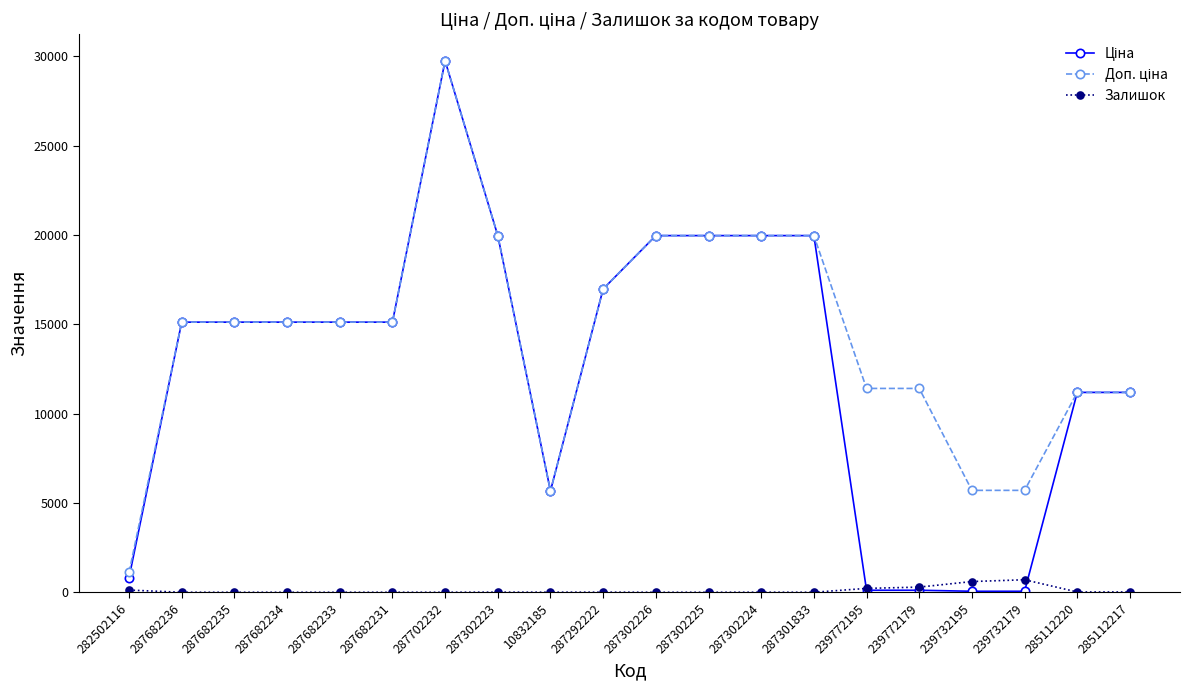

The value of Залишок at 287682236 is 0.0. True or false?

True